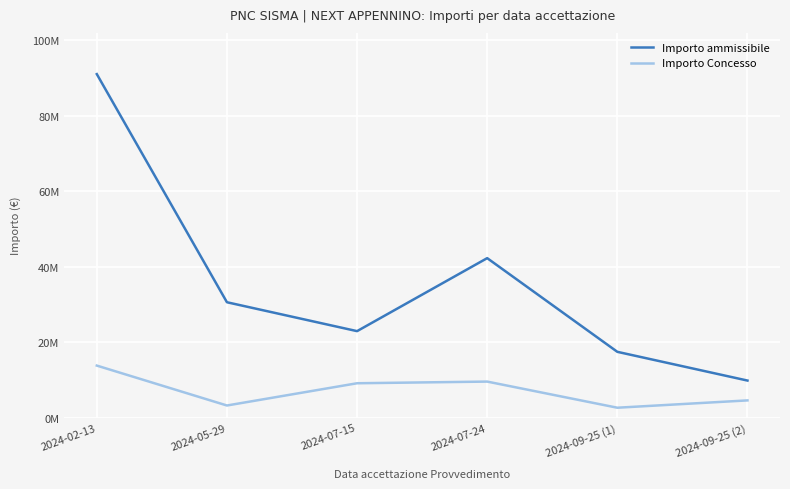

What are all the series names shown in the legend?

Importo ammissibile, Importo Concesso